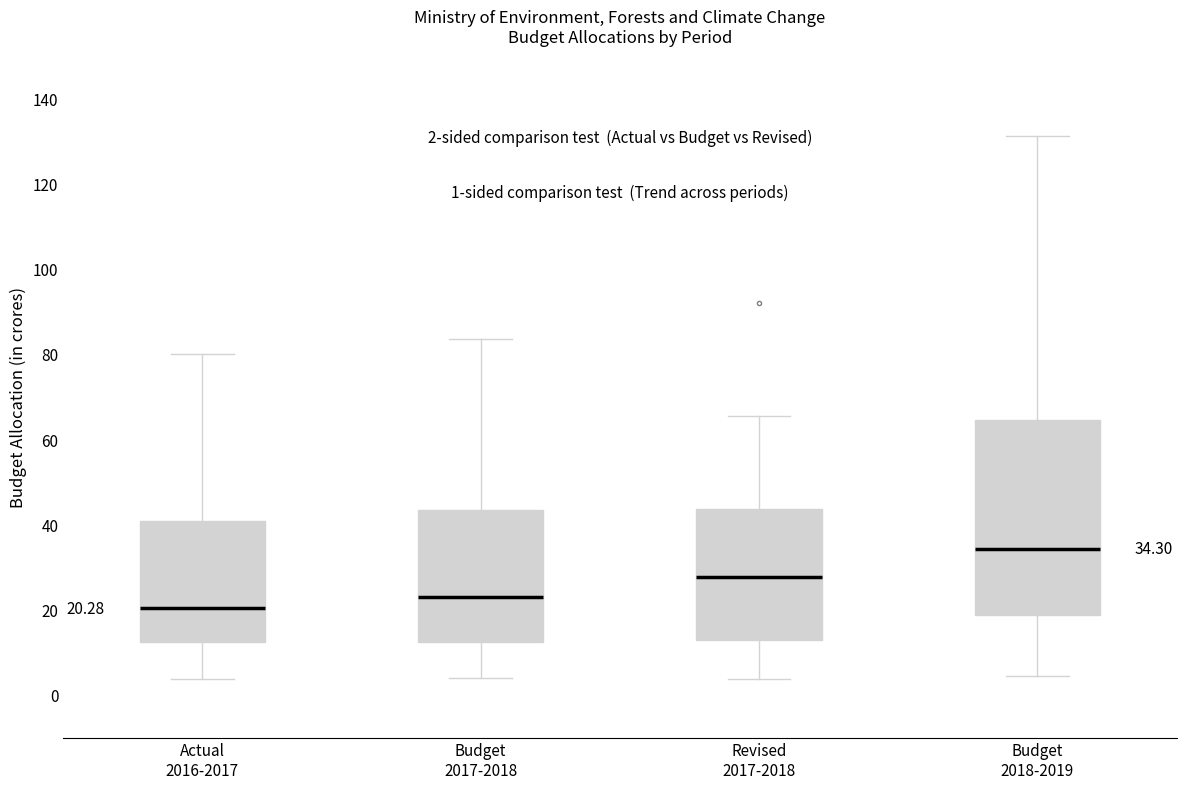

Which box is the tallest, from its lower edge to its upper edge?

Budget 2018-2019